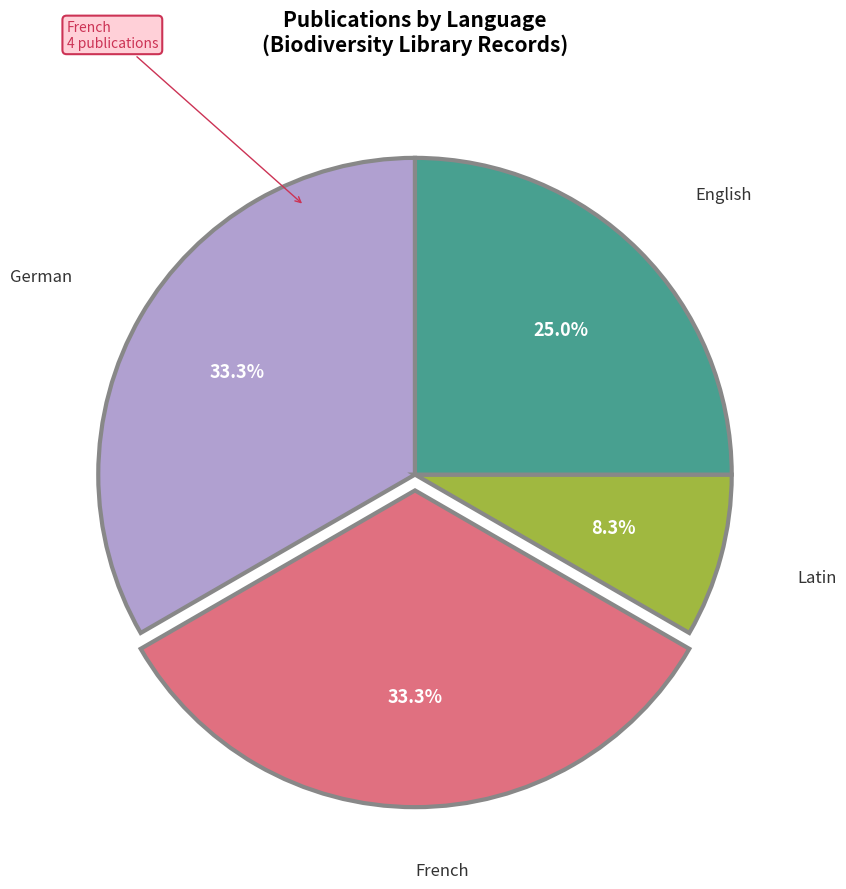

Is there any slice that represents more than half of the pie?

No